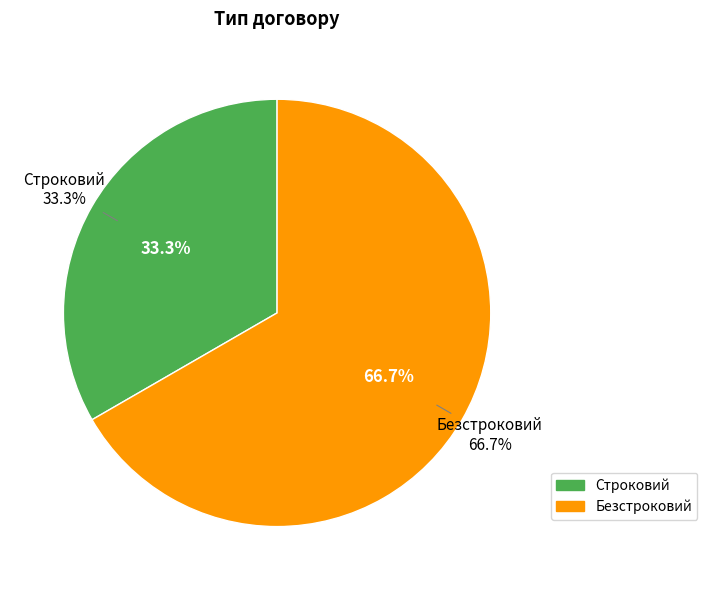

Approximately how many times larger is the value at Строковий compared to Безстроковий?

0.5